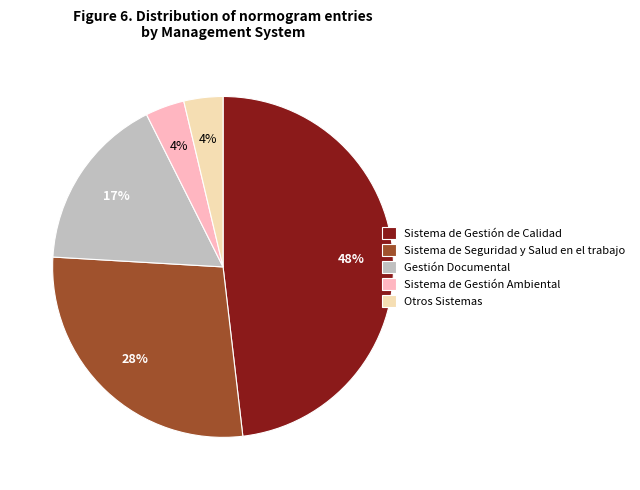

How many slices are in this pie chart?

5